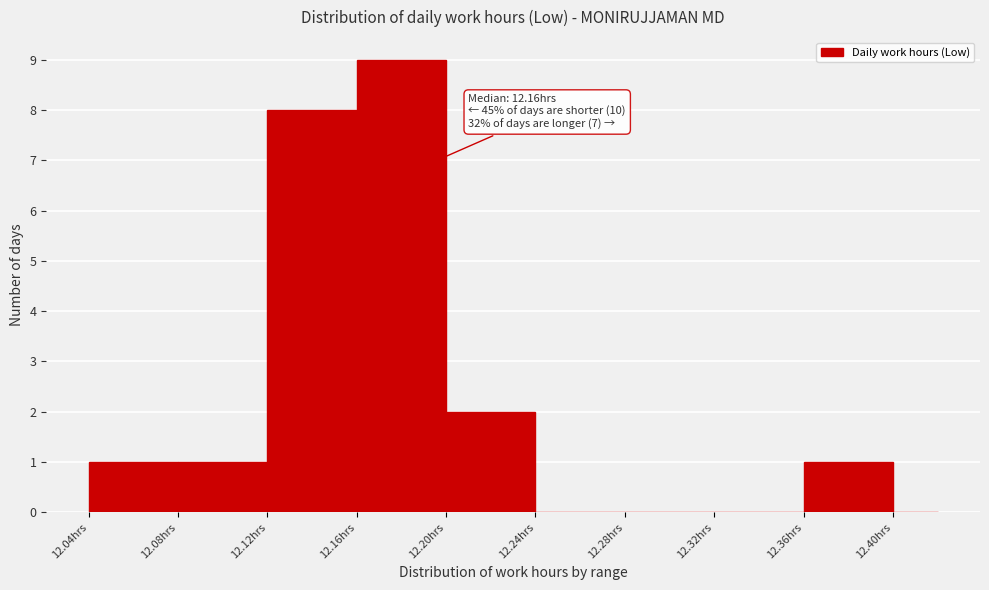

Which range on the x-axis has the tallest bar?

12.16 to 12.20